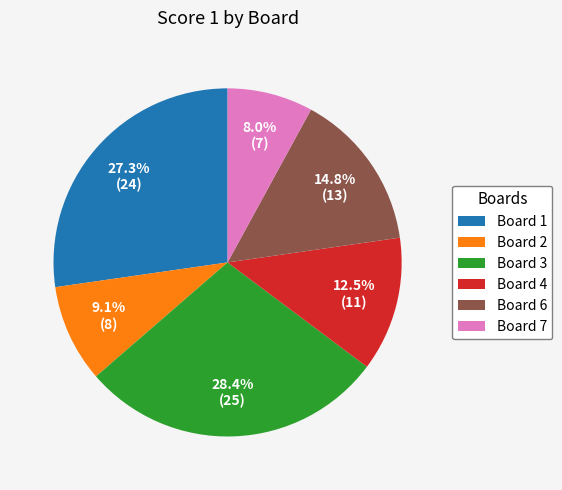

How much of the chart is everything except Board 6?

85.2%